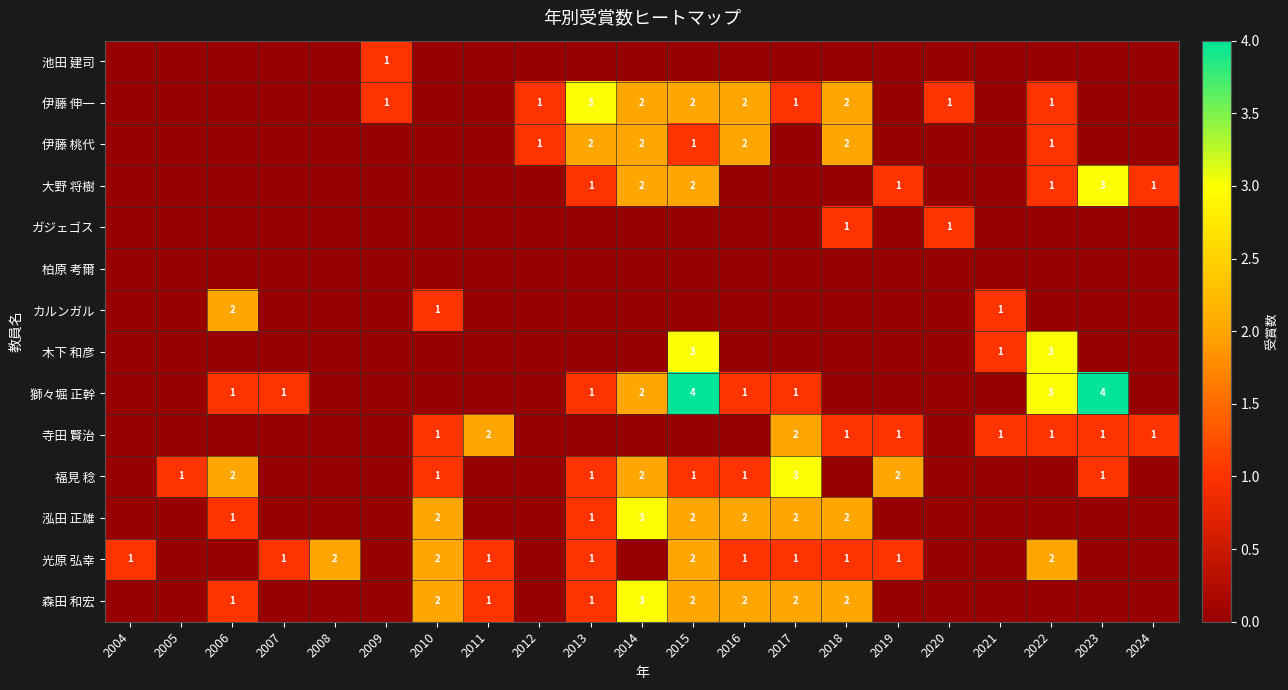

Between 2005 and 2010, which is larger?

2005